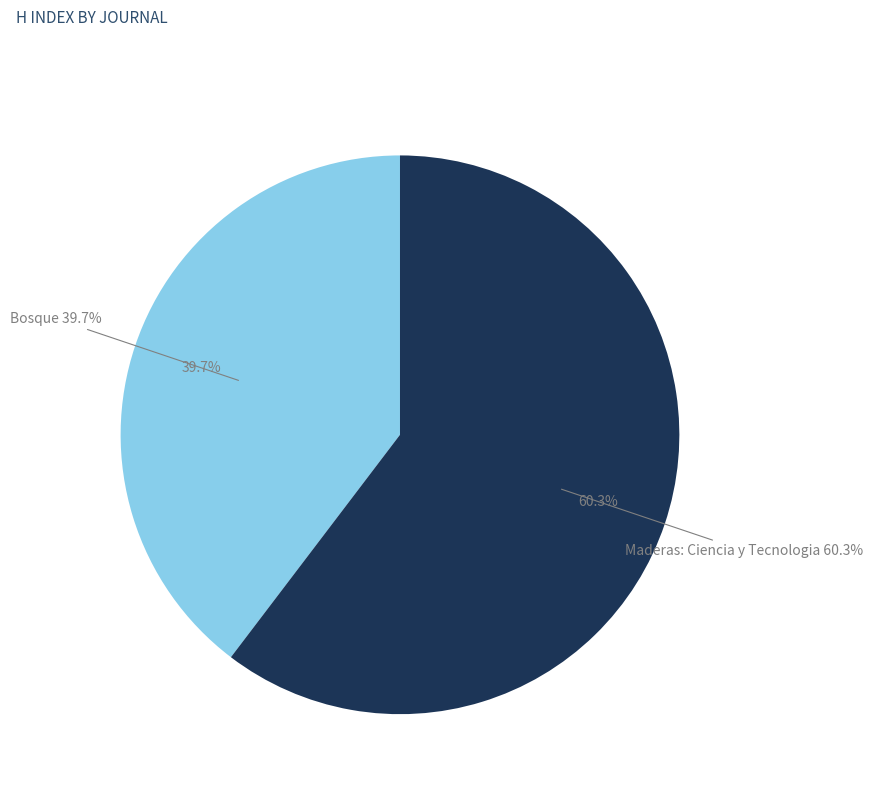

What is the smallest slice in the pie chart?

Bosque